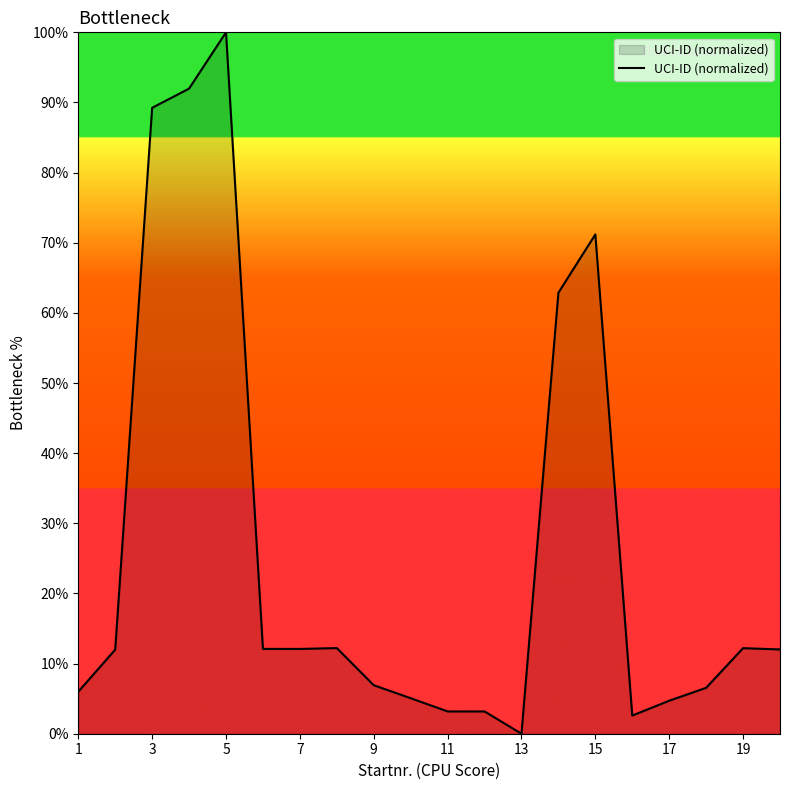

What is the maximum value shown in the chart?

100.0